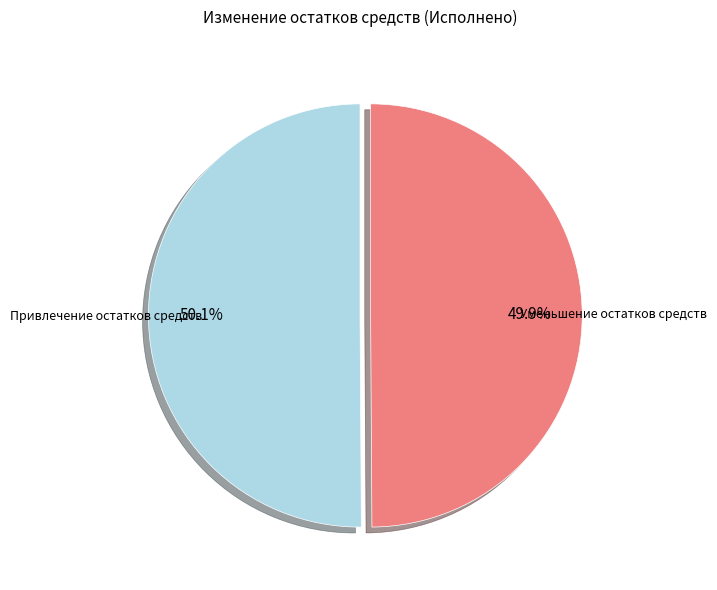

Is it true that Уменьшение остатков средств is 50% of the pie?

True